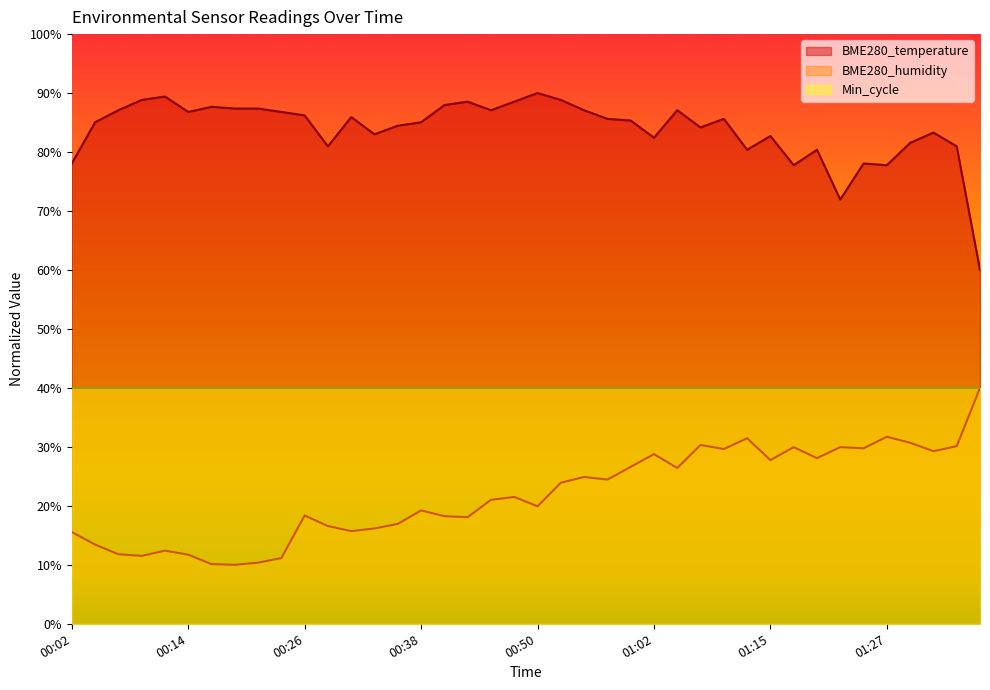

Which series has the widest spread of values?

BME280_temperature